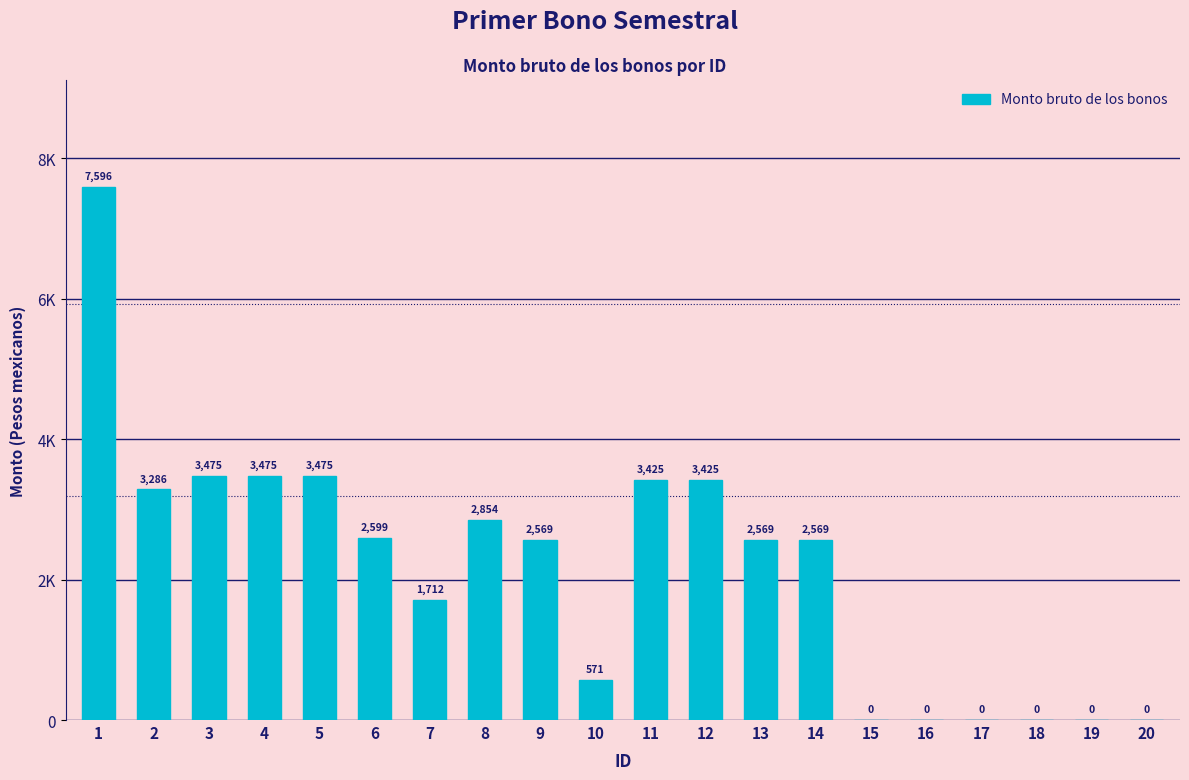

List the labels in order of value, largest first.

1, 3, 4, 5, 11, 12, 2, 8, 6, 9, 13, 14, 7, 10, 15, 16, 17, 18, 19, 20